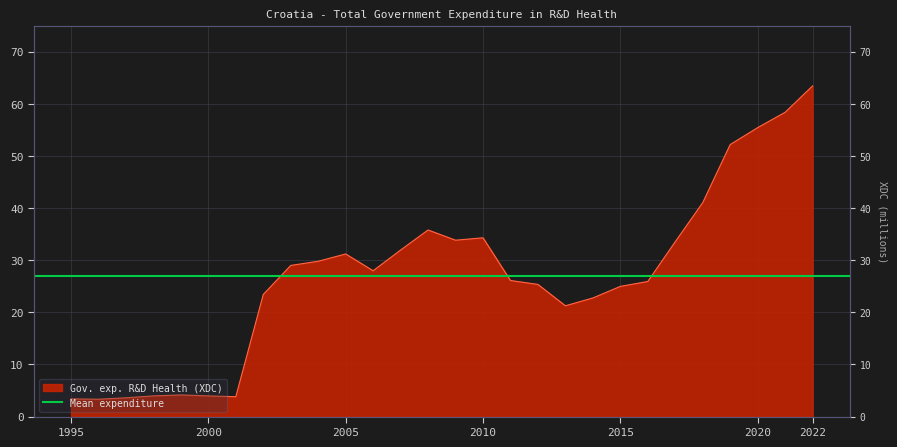

Reading right to left, what are all the values shown in this chart?

2022=63.4	2021=58.4	2020=55.4	2019=52.2	2018=41.0	2017=33.5	2016=25.9	2015=25.0	2014=22.8	2013=21.2	2012=25.4	2011=26.1	2010=34.3	2009=33.8	2008=35.8	2007=31.9	2006=28.0	2005=31.2	2004=29.8	2003=29.0	2002=23.4	2001=3.8	2000=4.0	1999=4.2	1998=4.0	1997=3.6	1996=3.3	1995=3.4